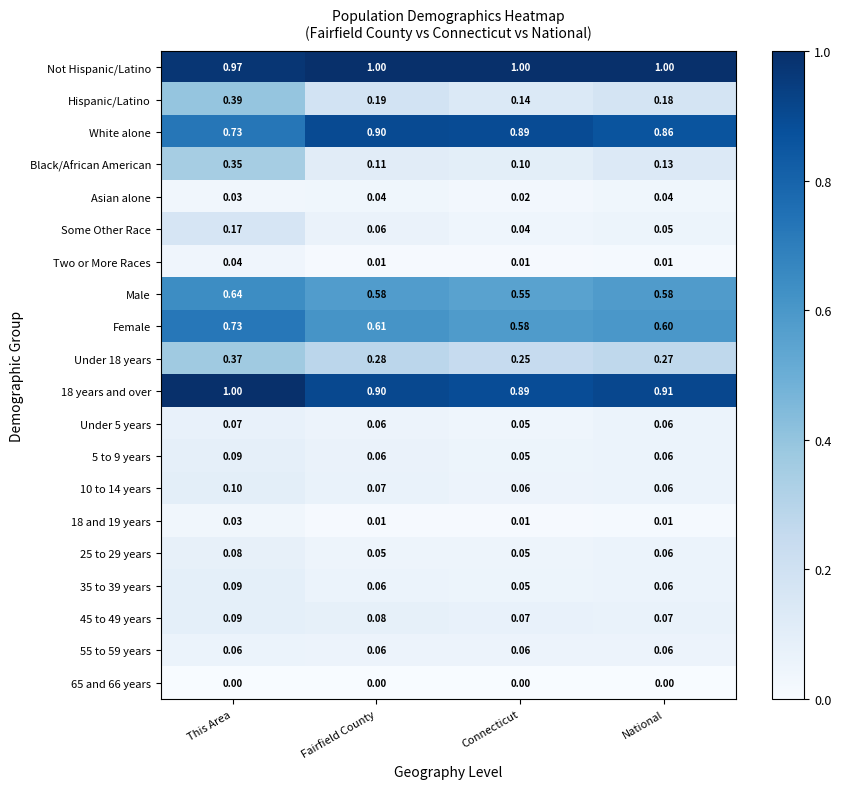

Rank the categories by Some Other Race value from lowest to highest.

Connecticut, National, Fairfield County, This Area